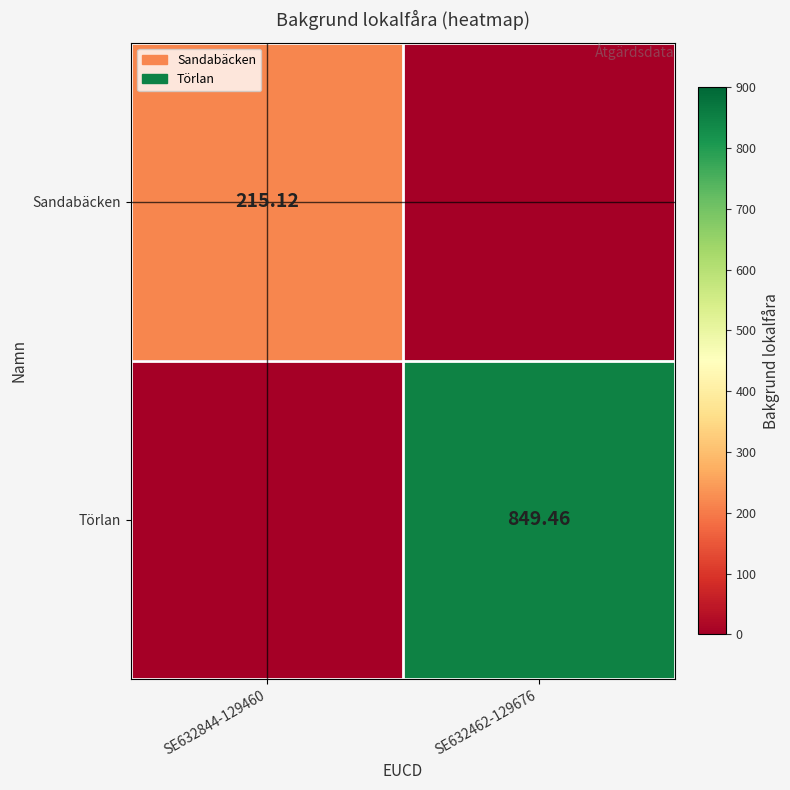

Which category has the lowest value across all series?

SE632462-129676